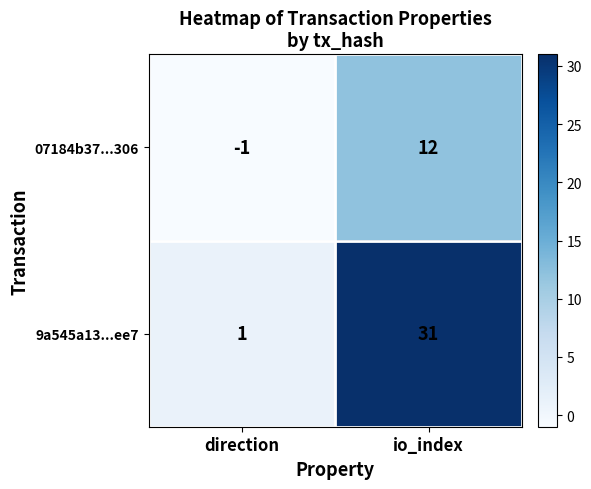

Reading left to right, what are all the values shown in this chart?

07184b37...306: -1	12
9a545a13...ee7: 1	31